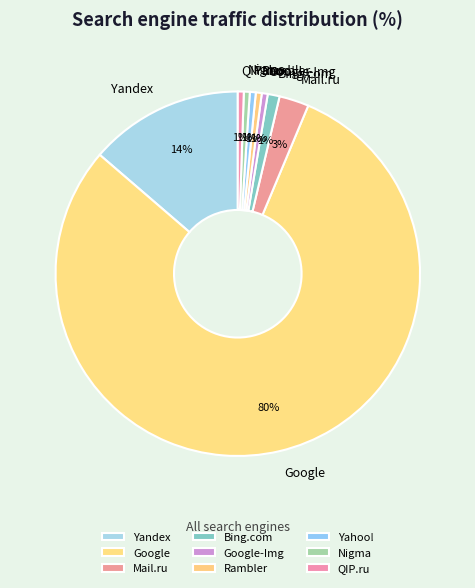

To the nearest percent, what is the average slice percentage?

11%